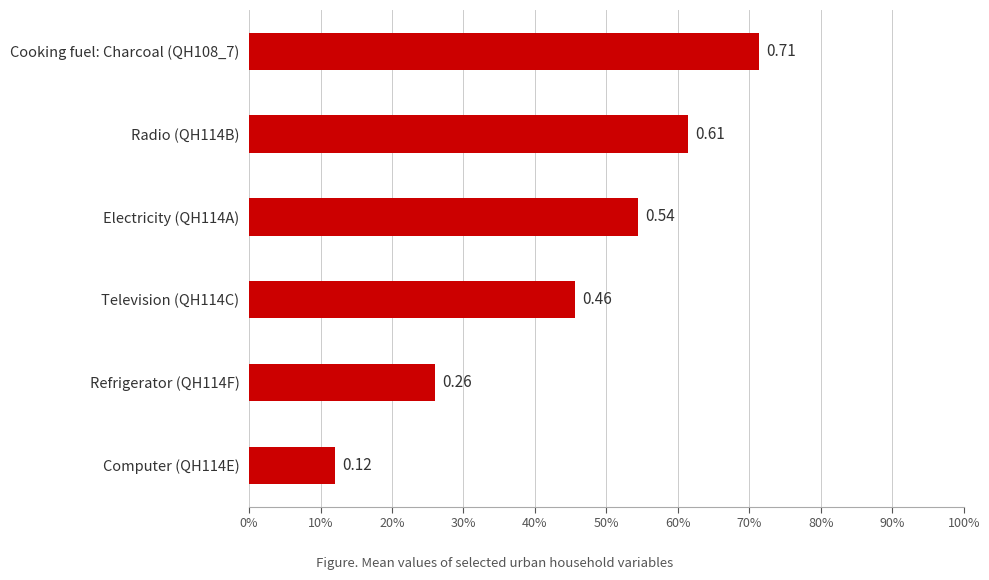

Are the bars horizontal?

Yes